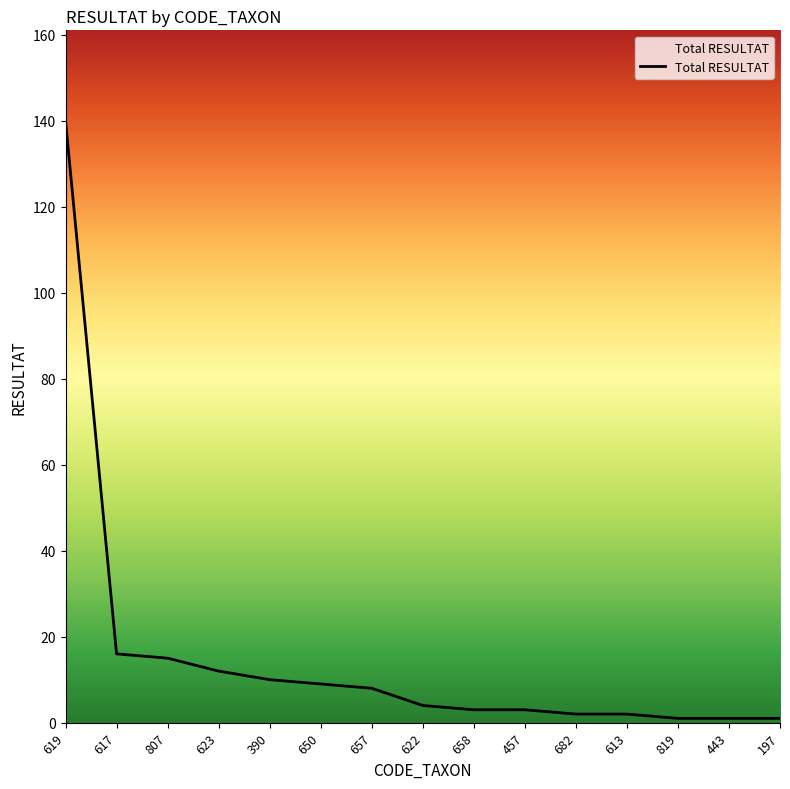

True or false: the data shows 3 at 457.

True